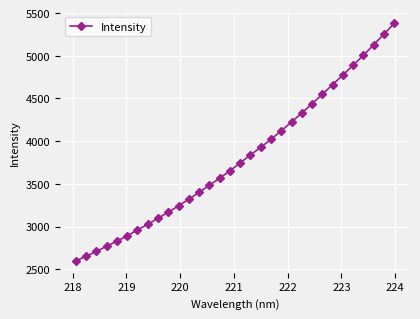

What is the difference between the second highest and second lowest values?

2599.4